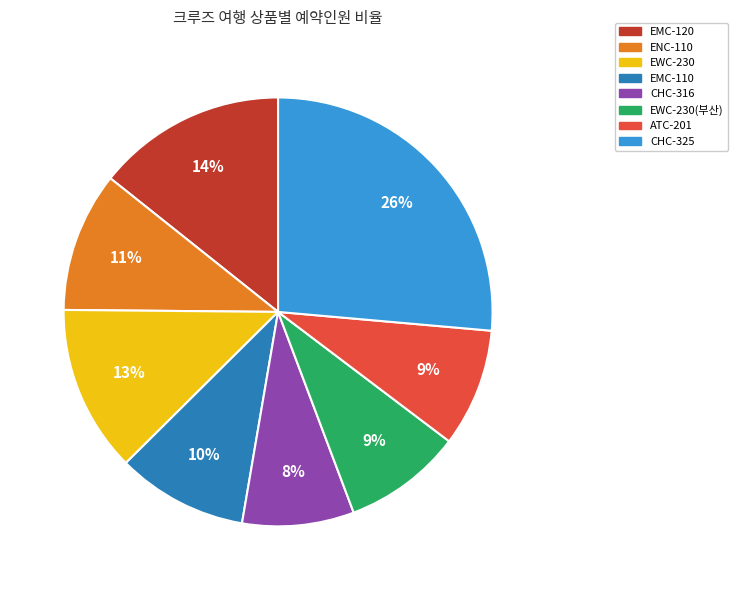

The EWC-230(부산) slice represents 1% of the pie. True or false?

False